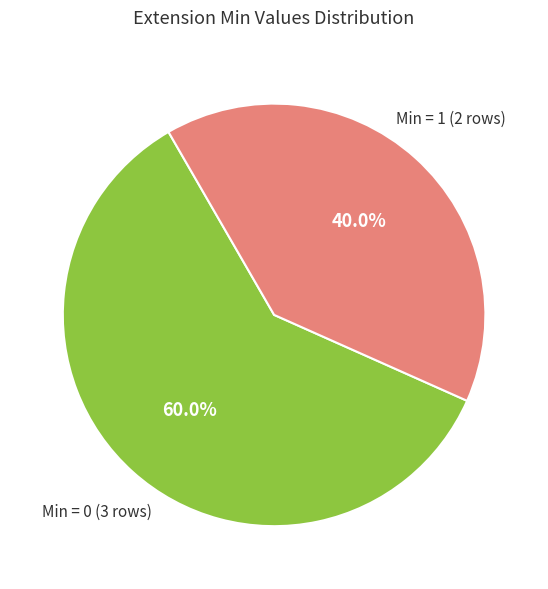

Is there any slice that represents more than half of the pie?

Yes